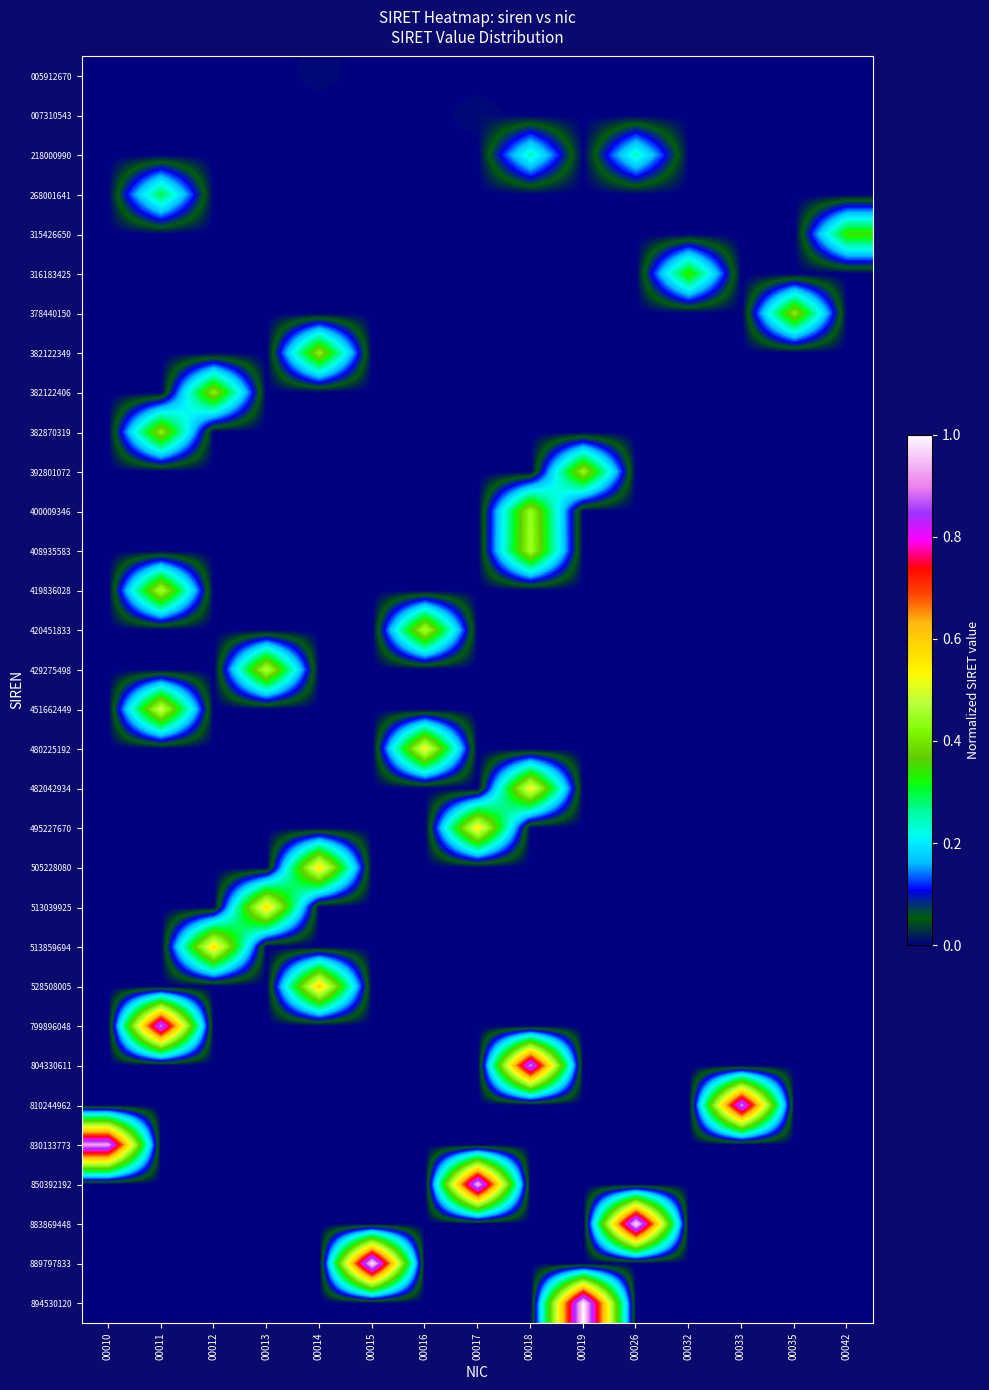

Which label corresponds to the largest value in the chart?

00019